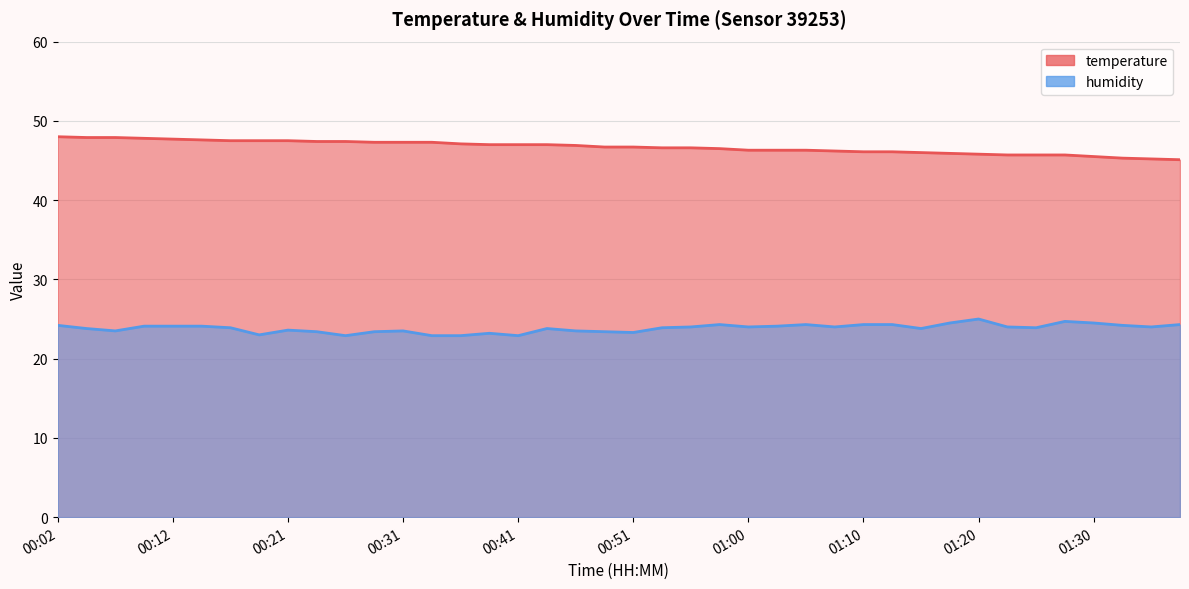

Where does the humidity series first go above 24?

00:02